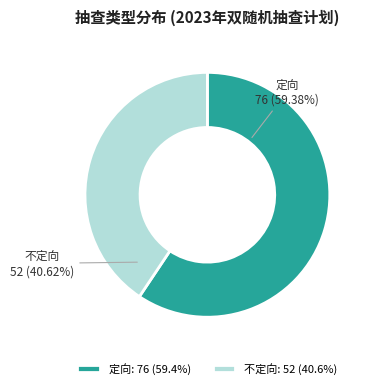

What is the total percentage of 不定向 and 定向?

100.0%